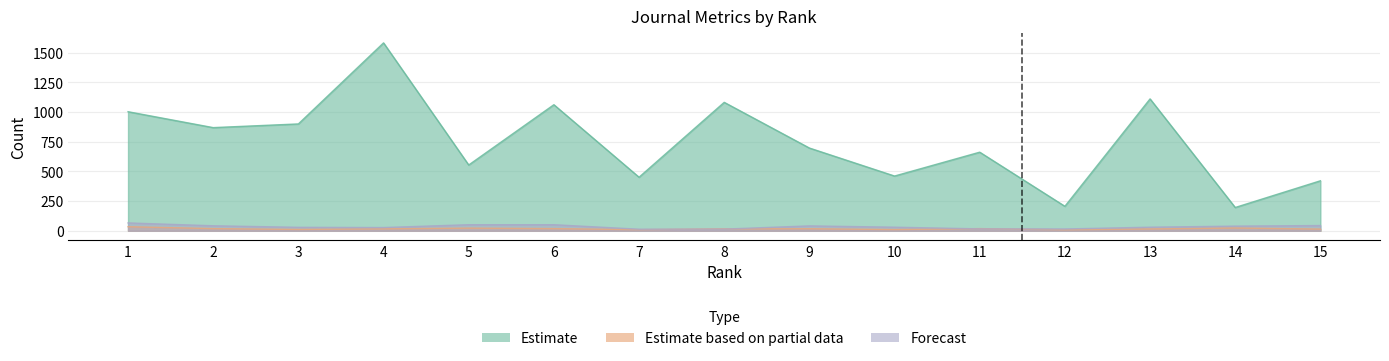

Is it true that Total Docs. (3years) equals 20 at 1?

False